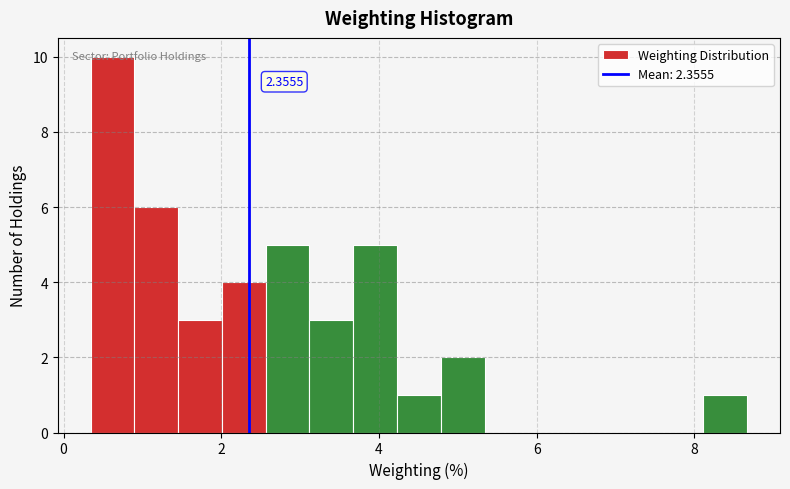

Read against the x-axis, roughly where is the centre of the tallest bar?

0.6